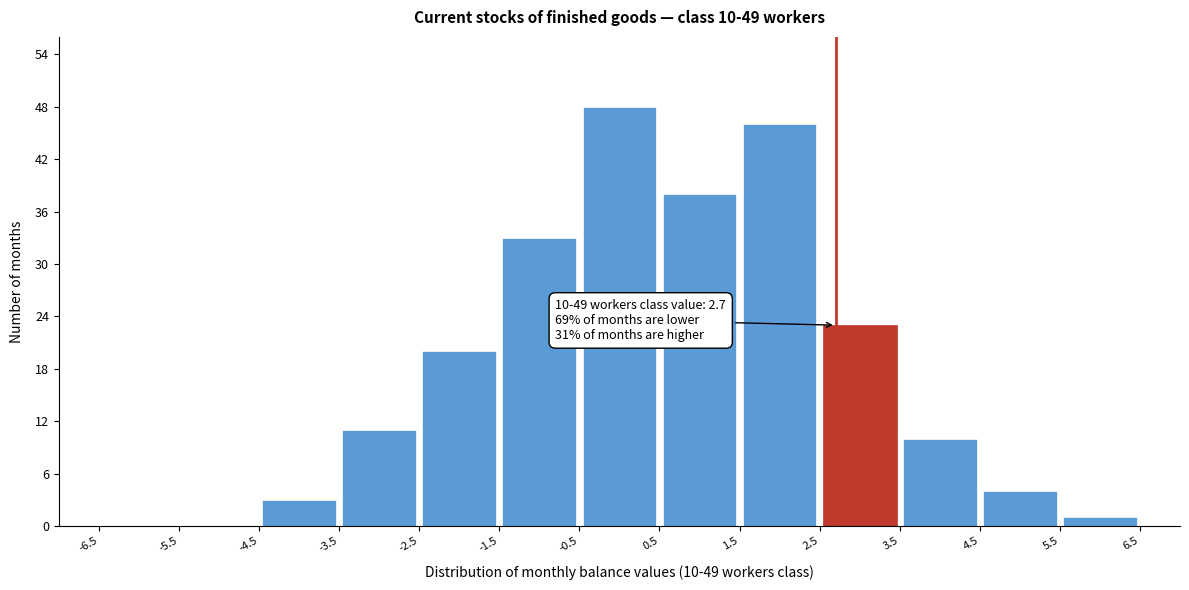

Which range on the x-axis has the tallest bar?

-0.5 to 0.5